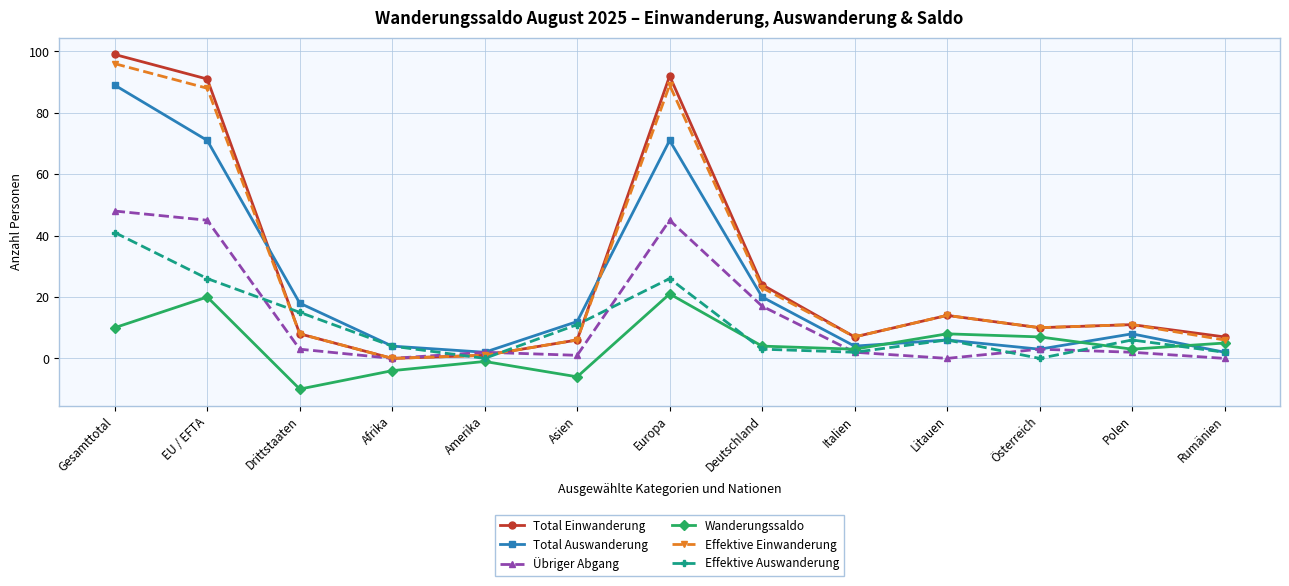

Count the number of categories in the chart.

13